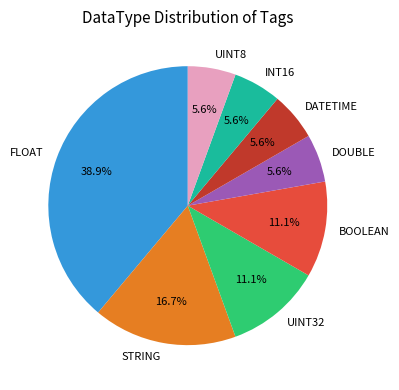

Which slice is the largest?

FLOAT